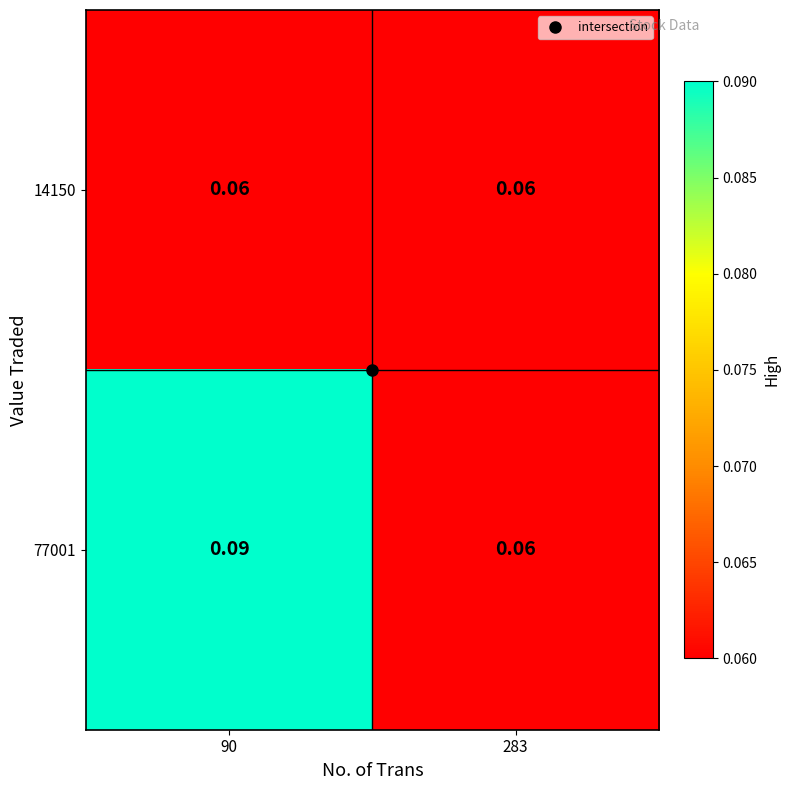

What is the greatest value displayed?

0.1